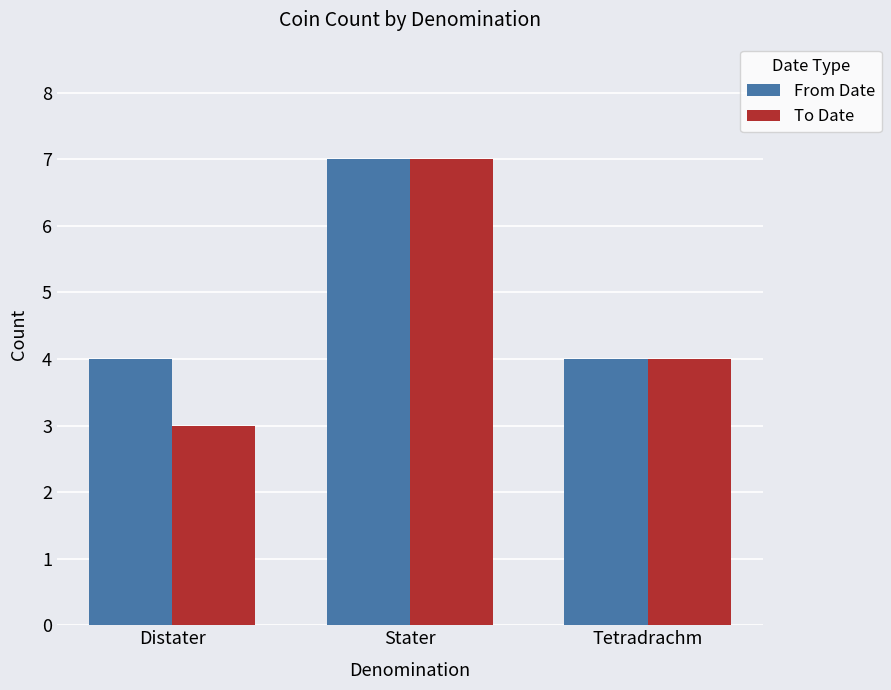

What is the label of the 2nd bar from the right?

Stater